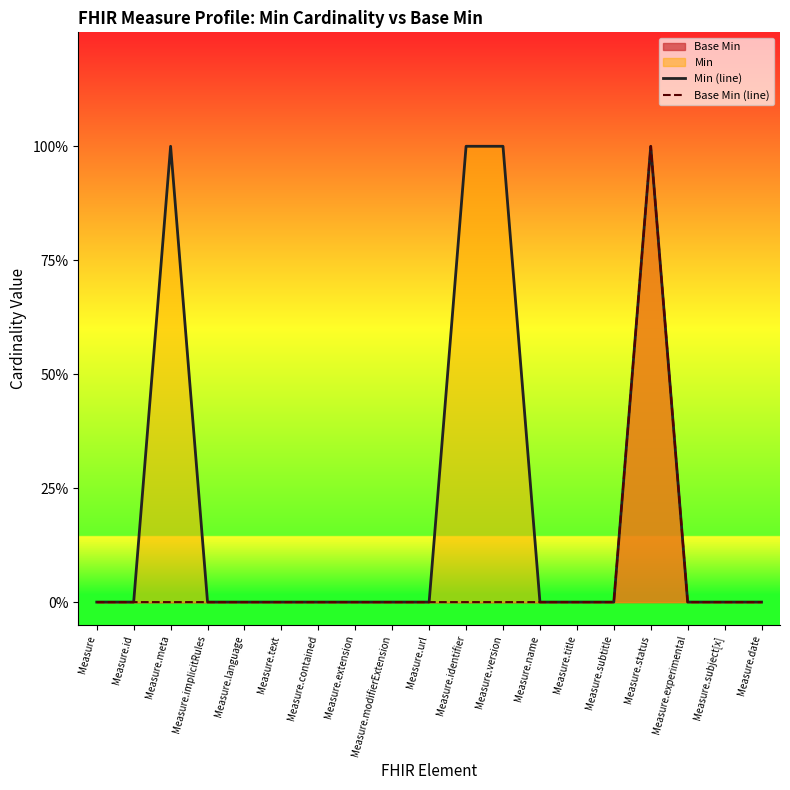

How many interior local peaks does the Base Min (line) series have?

1